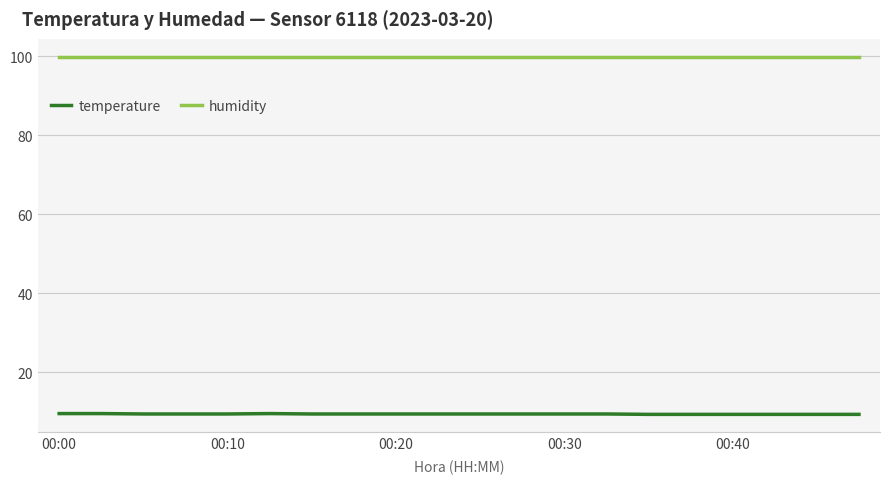

Which series has the largest range (max minus min)?

temperature